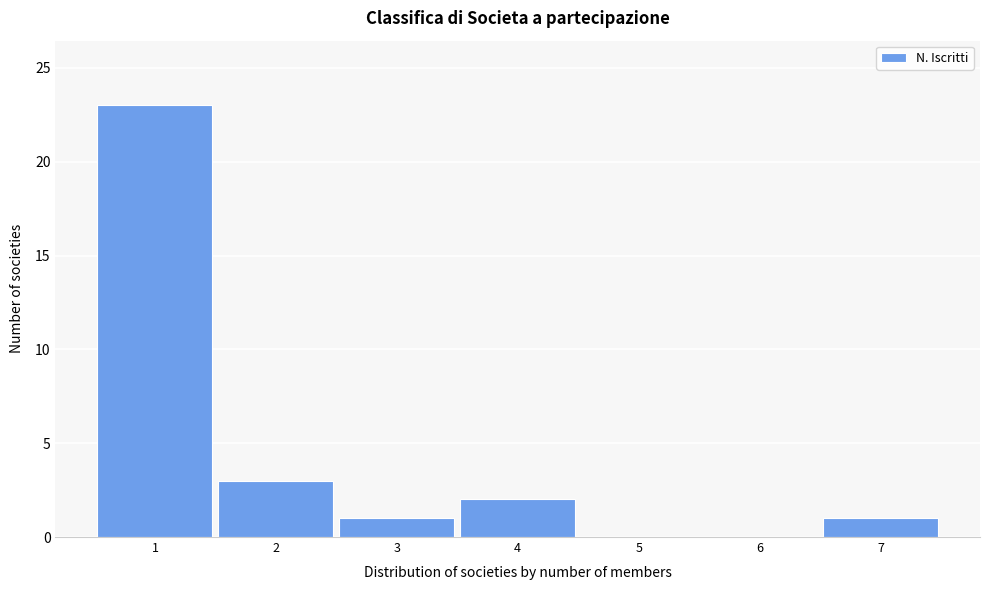

What is the height of the bar covering 0.5 to 1.5 on the x-axis? The values are not printed on the chart, so give them approximately, as read against the axis.

23